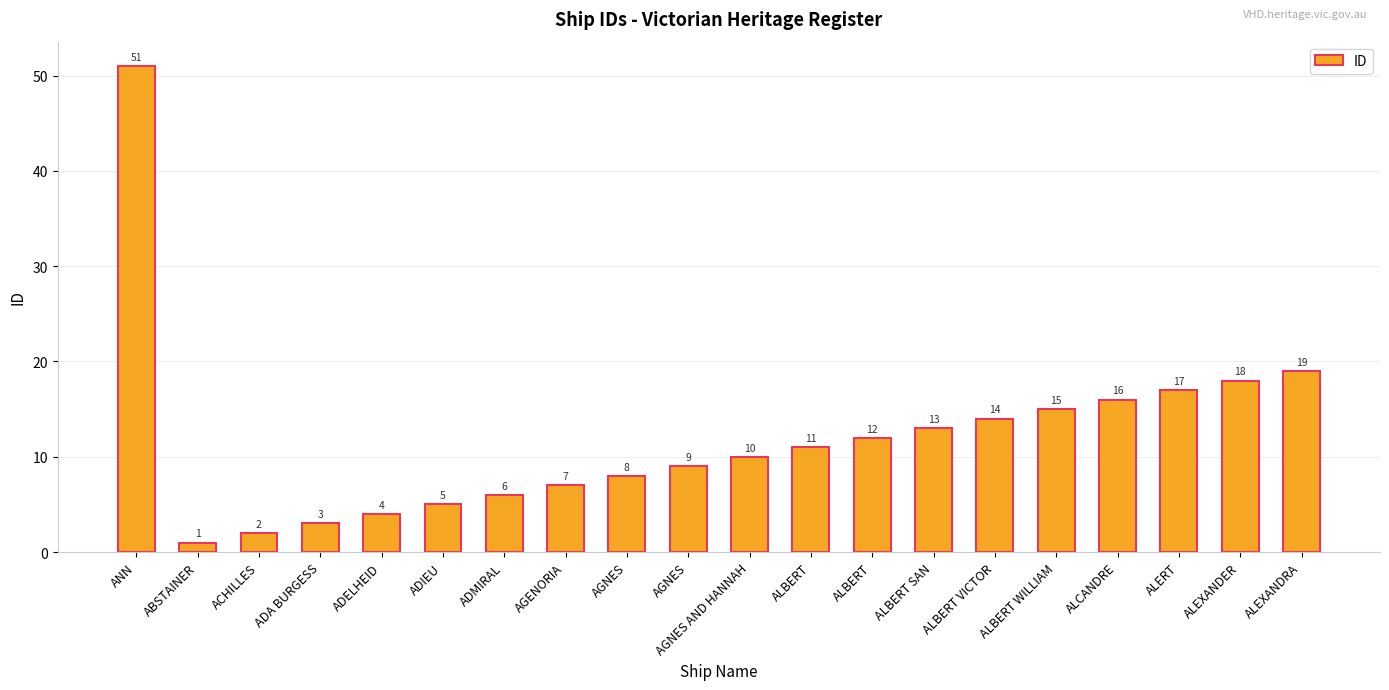

What is the difference between the maximum and minimum values?

50